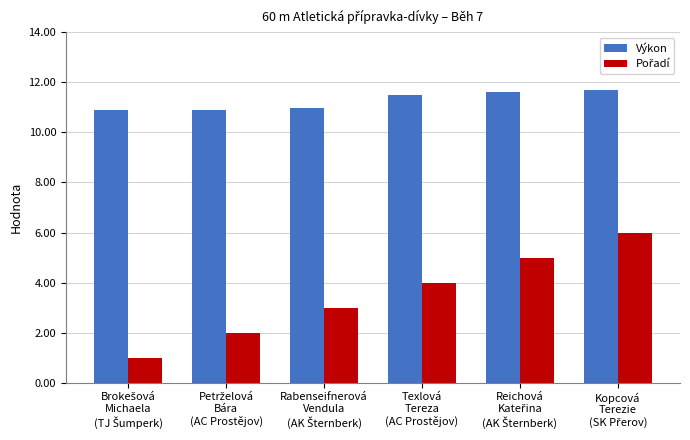

What is the highest value of the Výkon series?

11.7